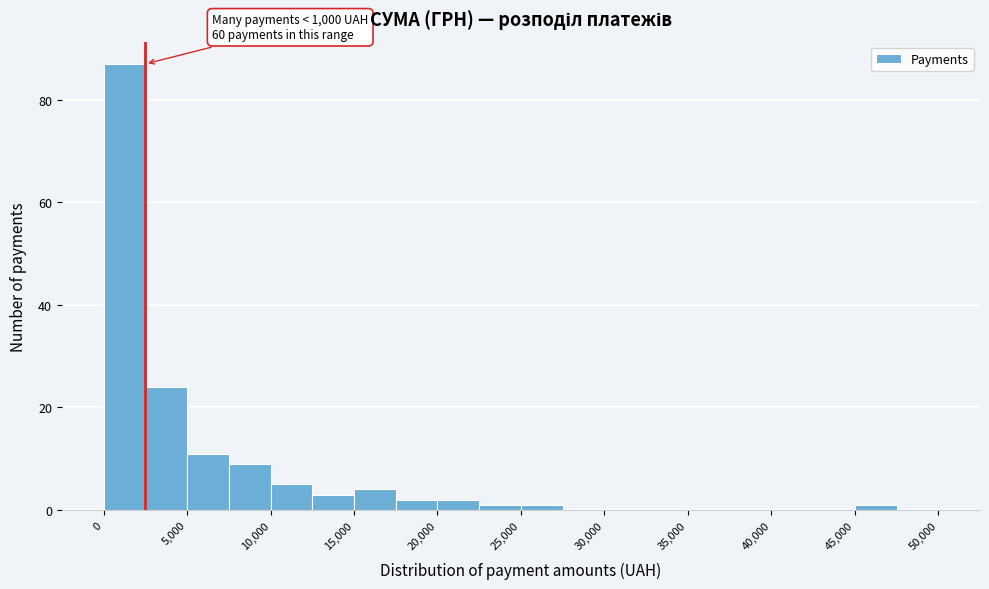

Which range on the x-axis has the tallest bar?

0 to 2500